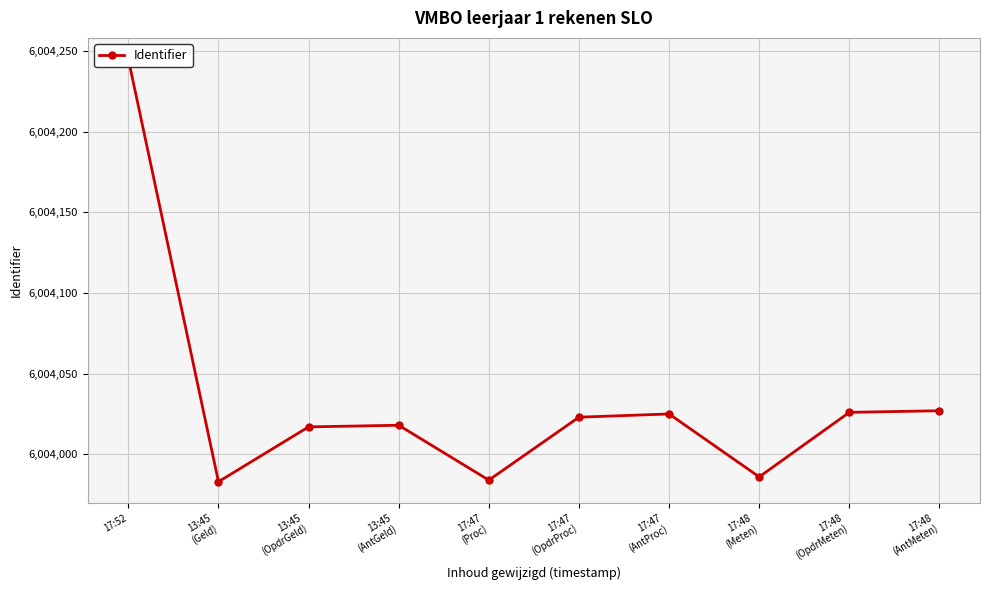

The chart shows a value of 1695838 at 13:45
(Geld). True or false?

False